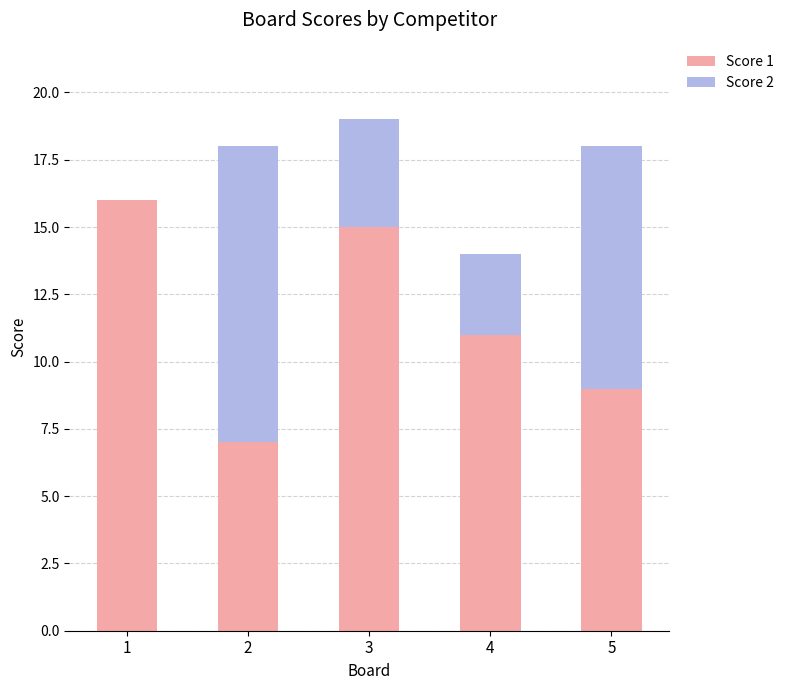

What is the total value across all series at 1?

16